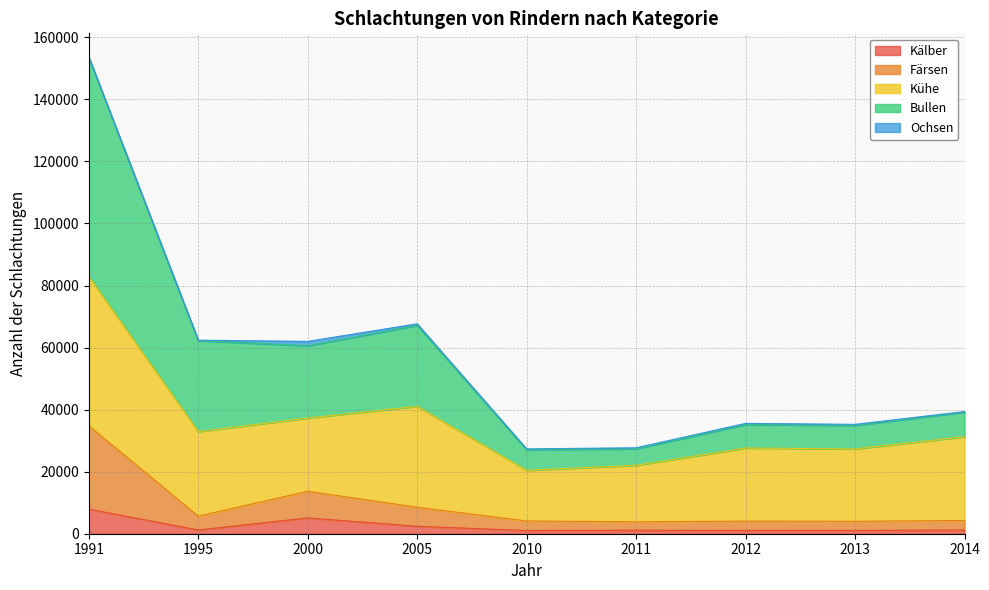

What is the total value across all series at 2012?

35565